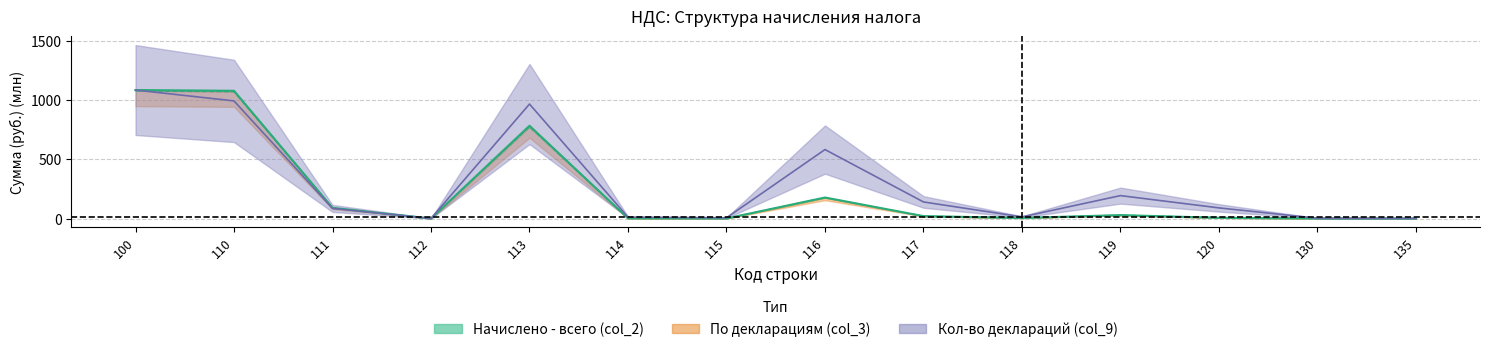

Reading left to right, extract all data points from this chart.

col_2: 100=1087.4	110=1081.0	111=90.1	112=0.0	113=785.2	114=1.7	115=0.7	116=177.8	117=20.2	118=4.7	119=28.9	120=6.0	130=0.4	135=0.0
col_3: 100=1080.5	110=1074.0	111=89.9	112=0.0	113=776.7	114=1.7	115=0.6	116=176.2	117=20.1	118=4.7	119=28.8	120=6.2	130=0.3	135=0.0
col_9: 100=1087.4	110=995.2	111=85.5	112=0.6	113=968.8	114=11.4	115=5.9	116=583.6	117=140.1	118=13.8	119=193.9	120=89.9	130=2.2	135=0.5